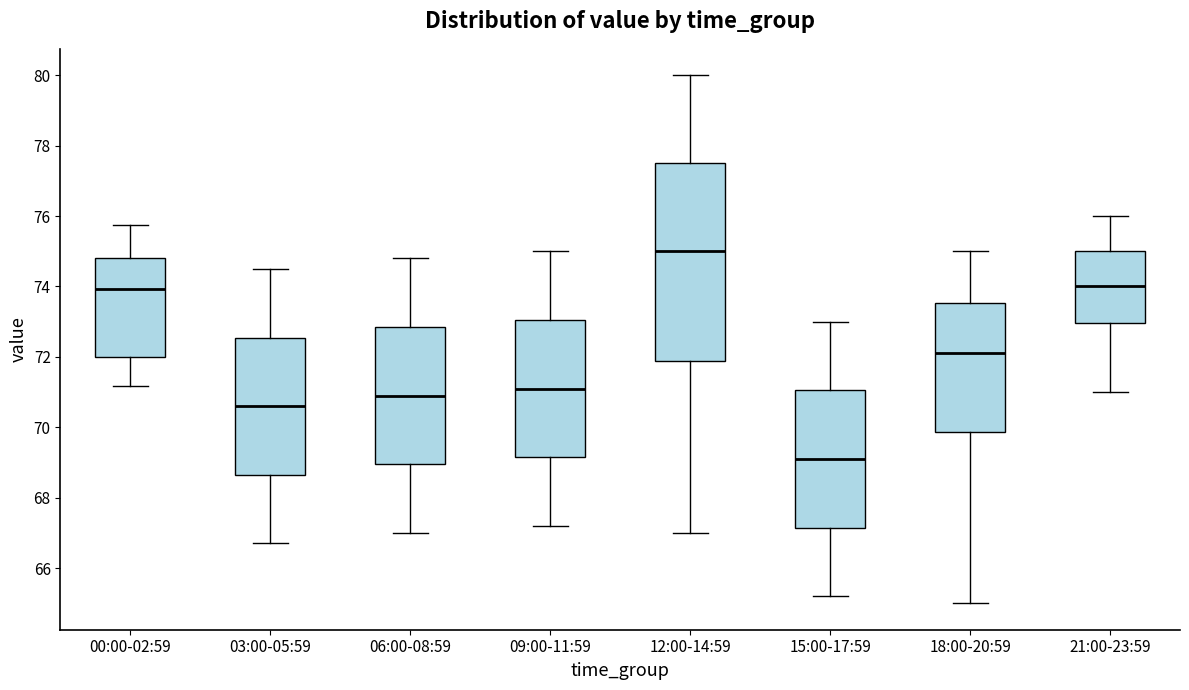

Which box is the tallest, from its lower edge to its upper edge?

12:00-14:59